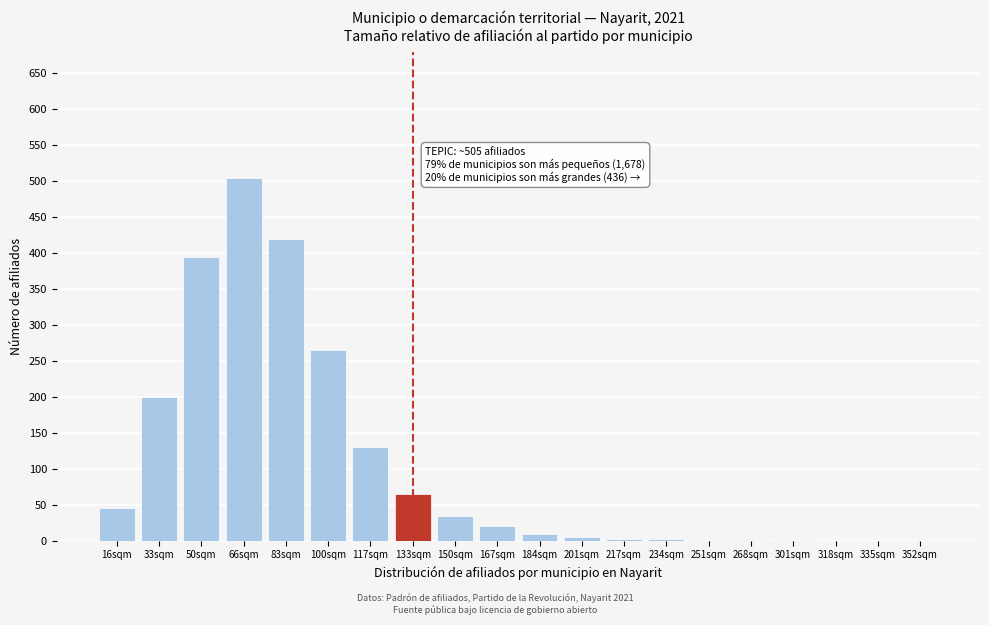

At which category does the chart reach its peak across all series?

66sqm